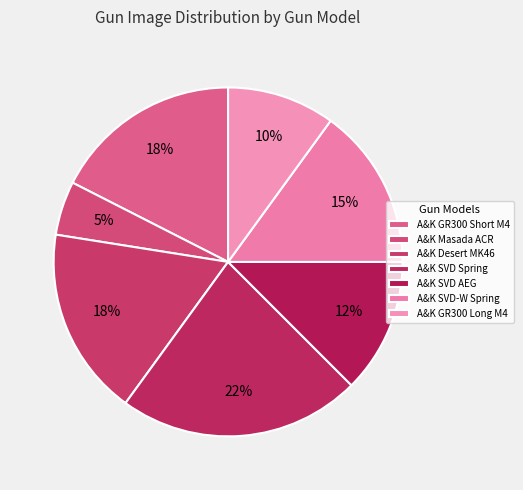

Count the number of slices in the pie.

7